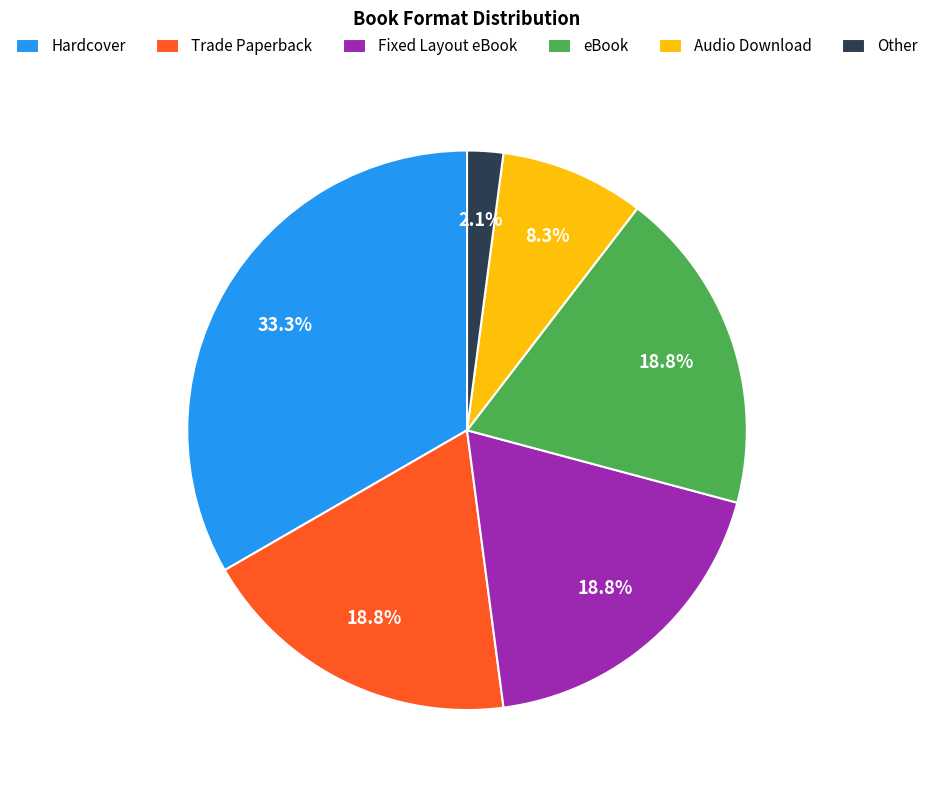

True or false: Other accounts for 2% of the total.

True